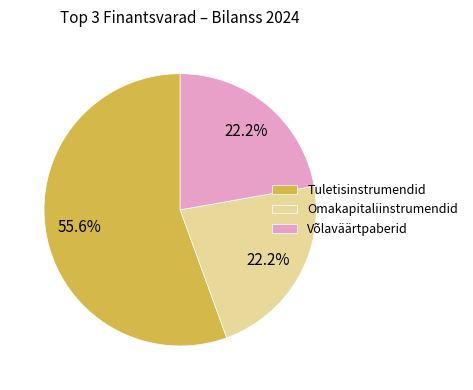

To the nearest percent, what is the difference between the largest and smallest slice percentages?

33%